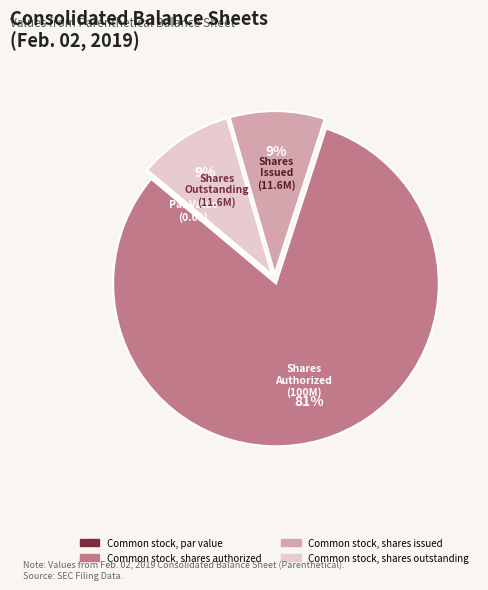

True or false: Common stock, shares authorized accounts for 74% of the total.

False